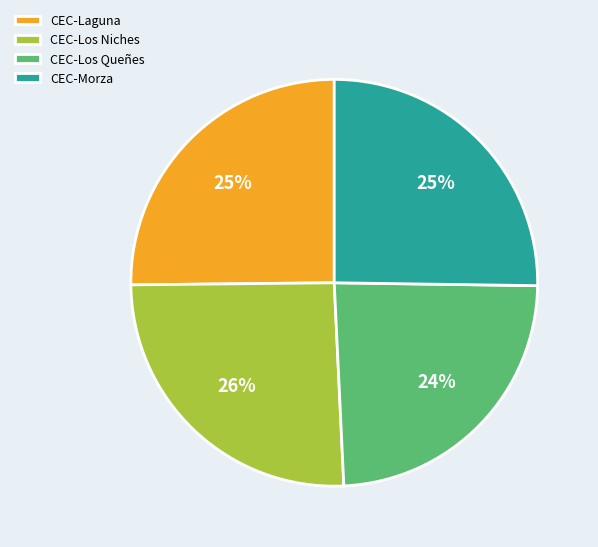

To the nearest percent, what is the difference between the largest and smallest slice percentages?

2%